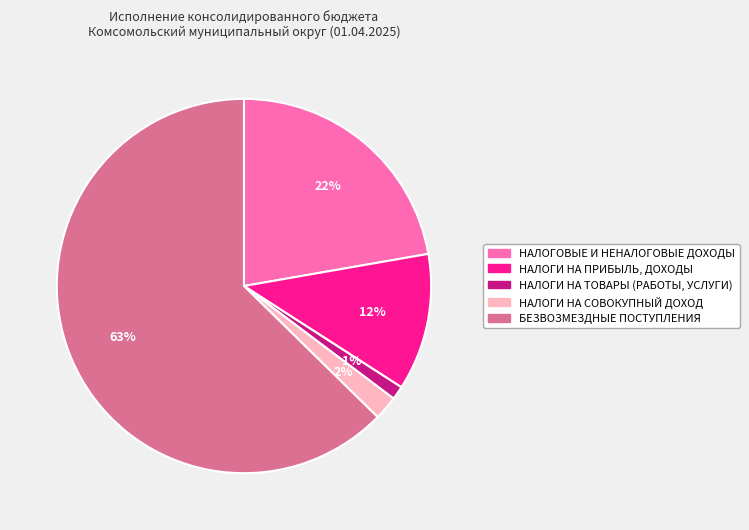

The НАЛОГИ НА ПРИБЫЛЬ, ДОХОДЫ slice represents 12% of the pie. True or false?

True